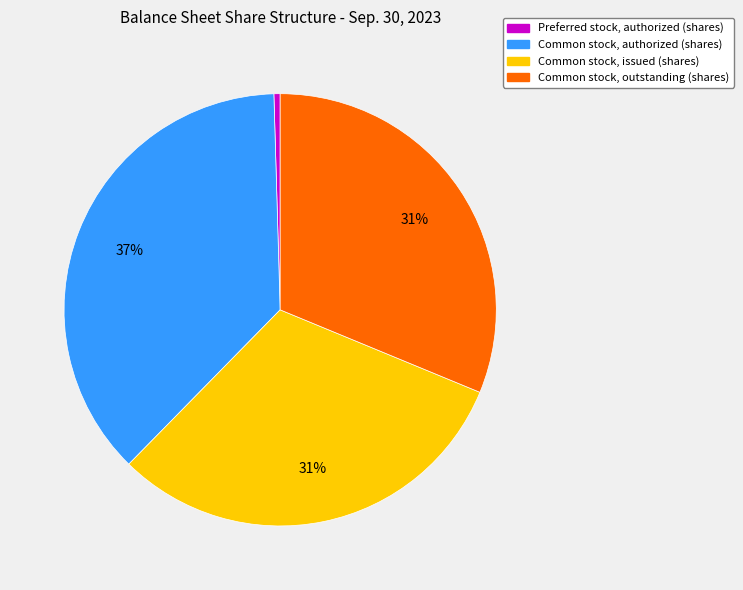

Is Preferred stock, authorized (shares) the majority of the pie?

No